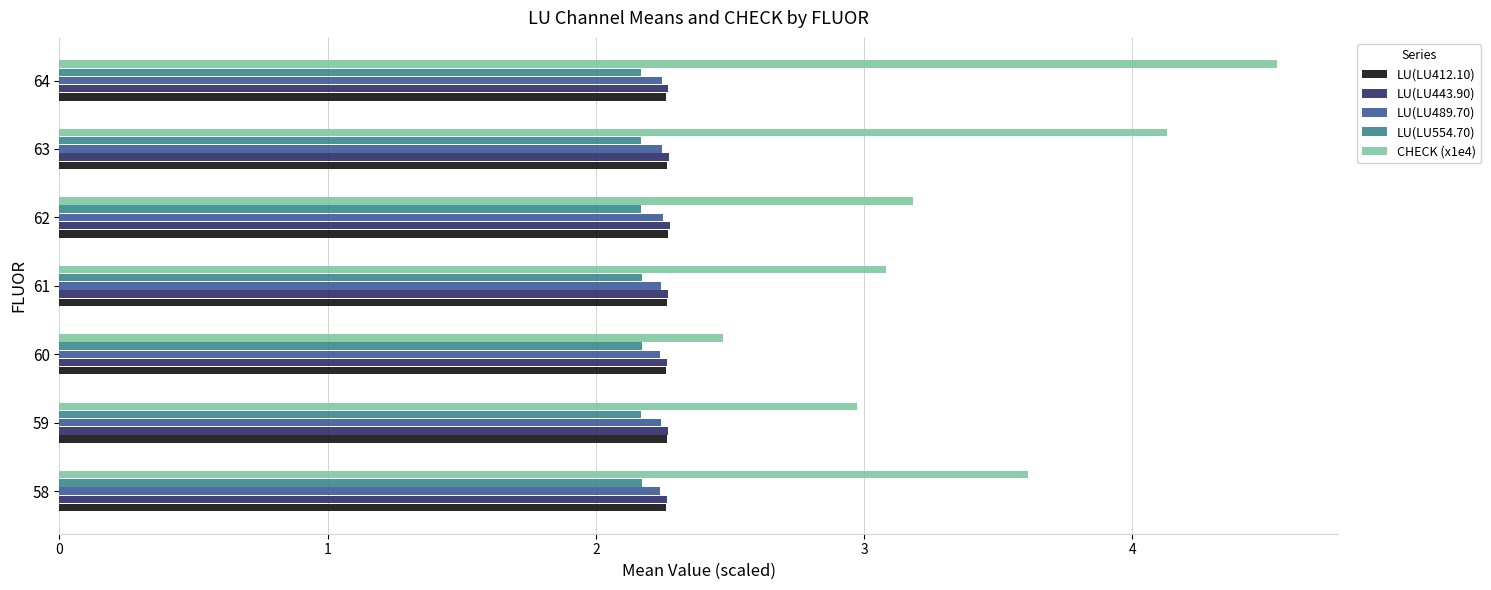

Which series changed the most between 61 and 63?

CHECK (x1e4)